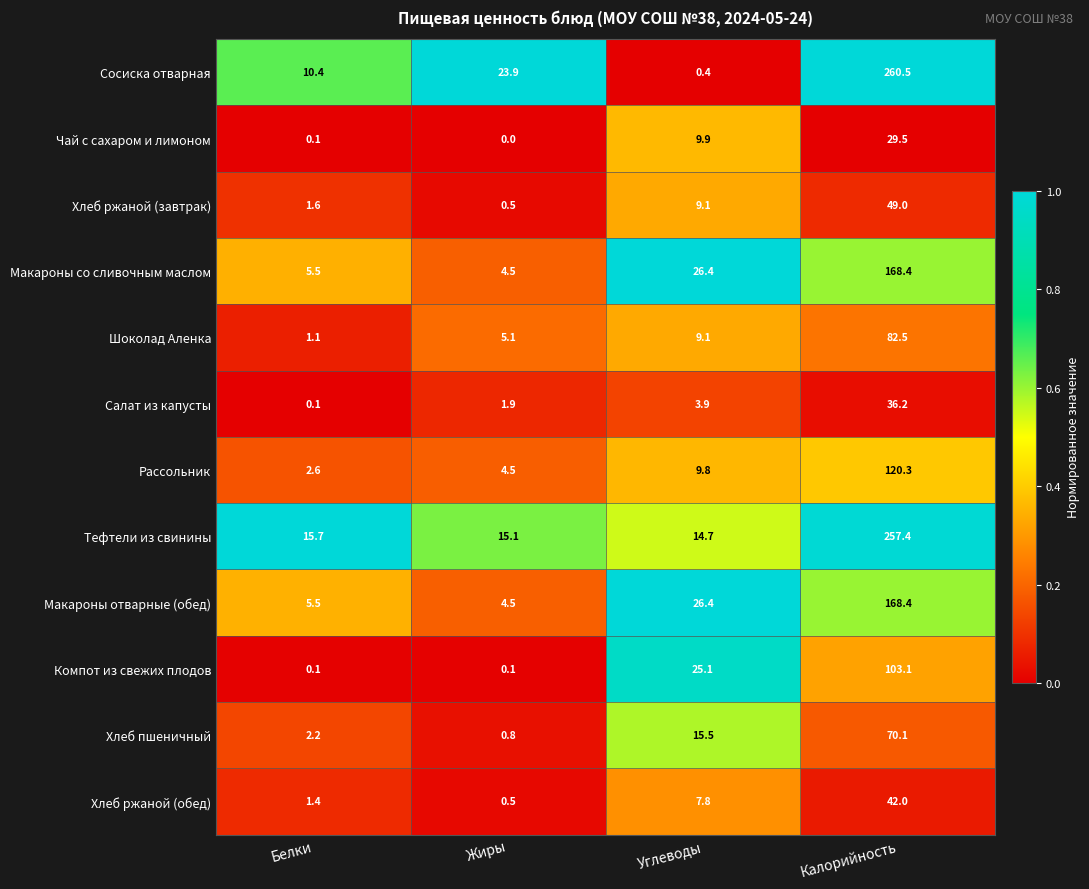

At which label does Шоколад Аленка reach its minimum?

Белки